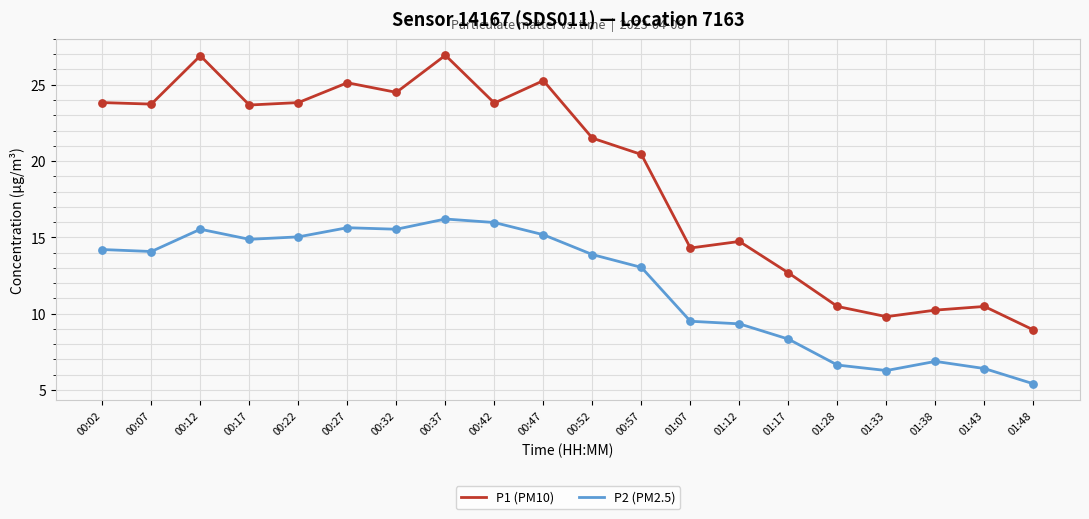

What is the difference between the highest and lowest values at 00:42?

7.8